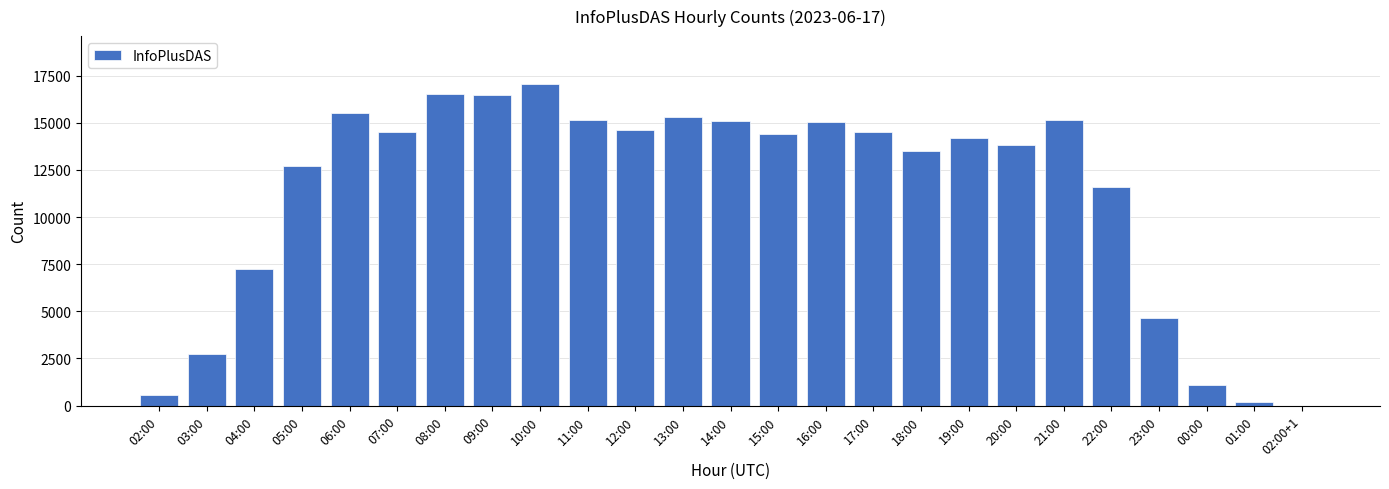

What is the average value?

11266